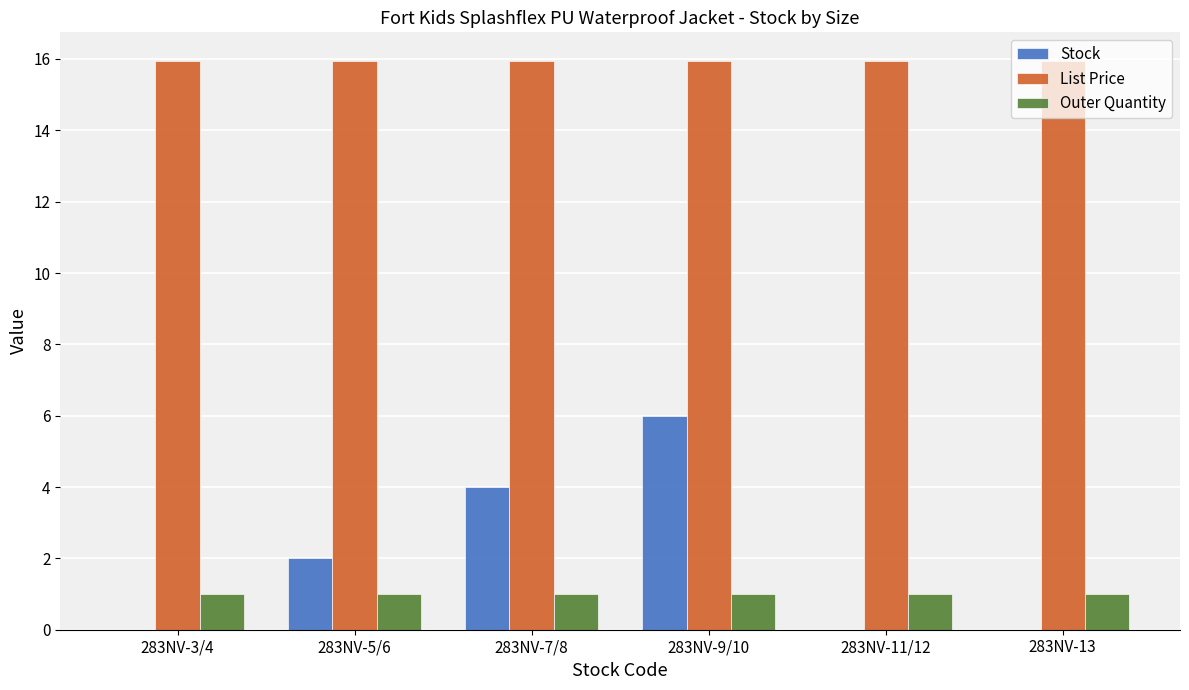

The value of List Price at 283NV-5/6 is 24.3. True or false?

False